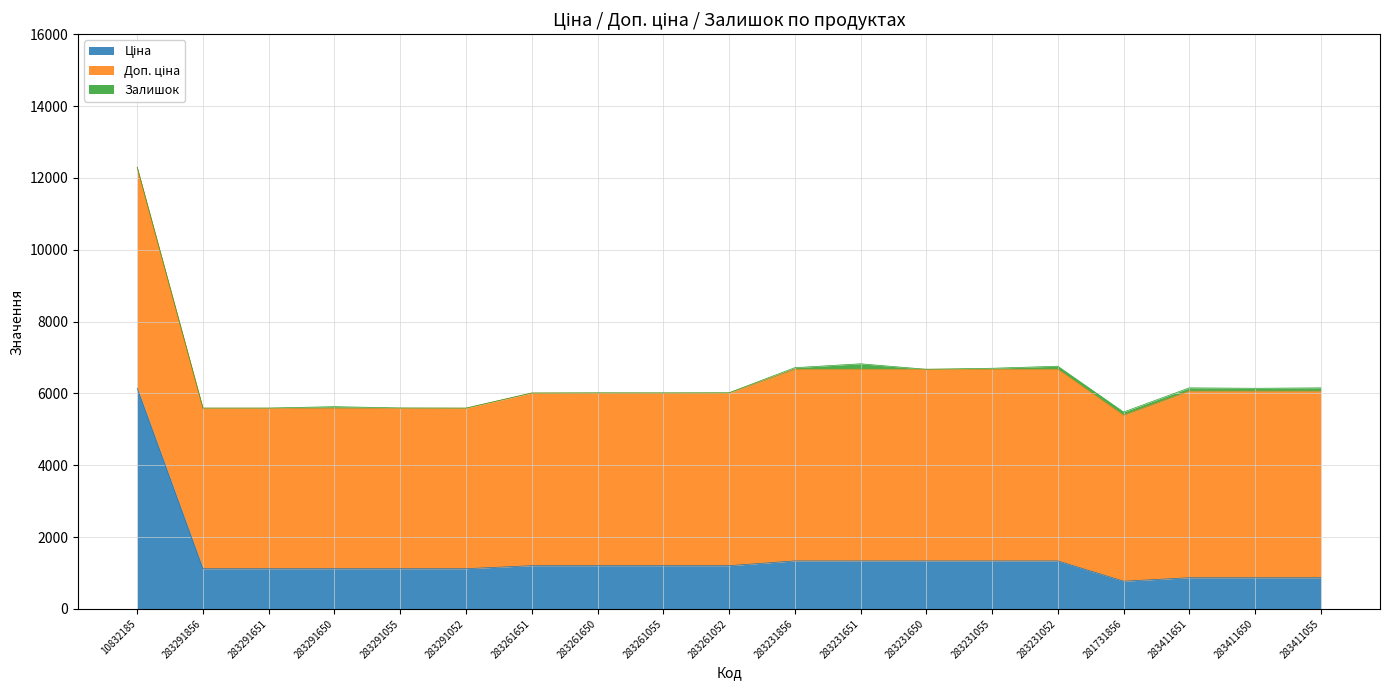

Count the number of data series in this chart.

3